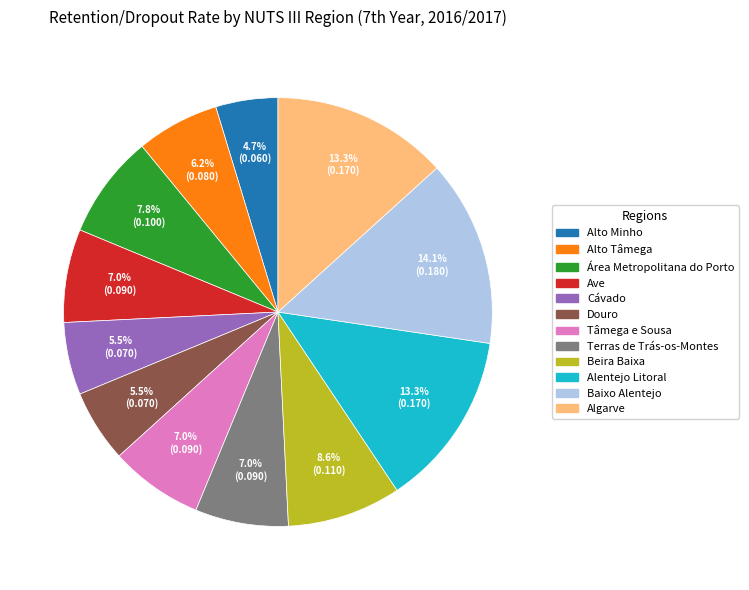

What is the total percentage of Tâmega e Sousa and Baixo Alentejo?

21.1%